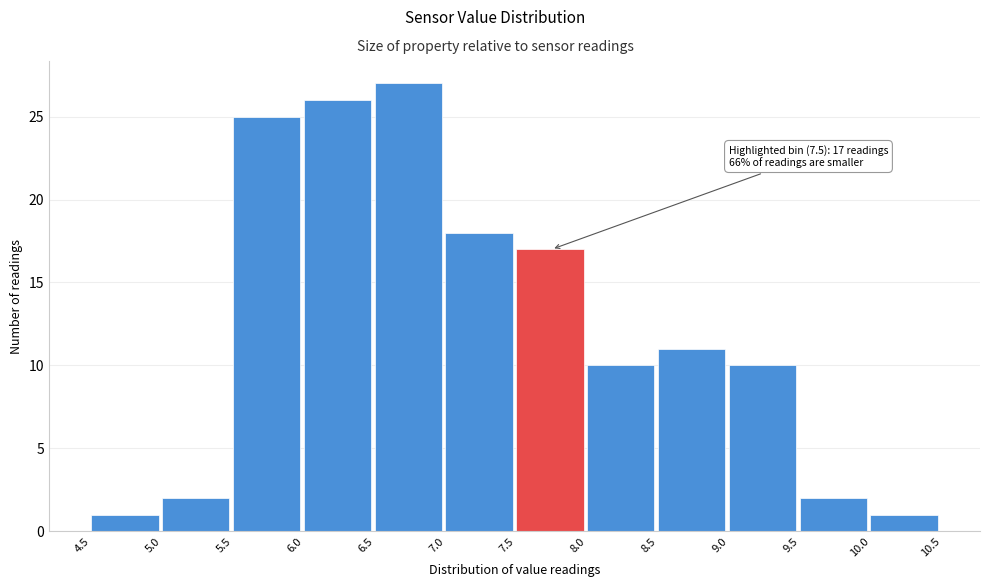

Over which range of the x-axis is the bar tallest?

6.5 to 7.0